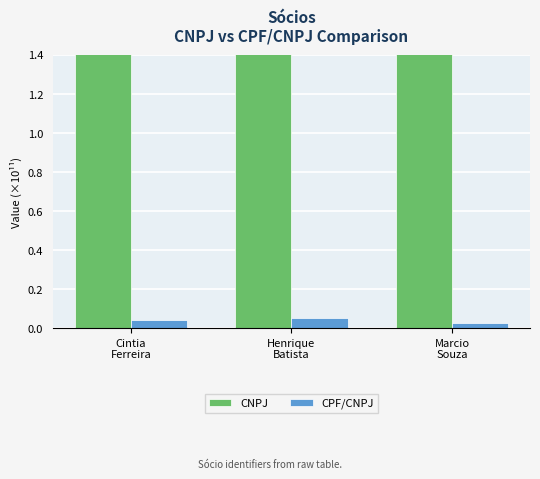

At how many categories does at least one series exceed 82?

1